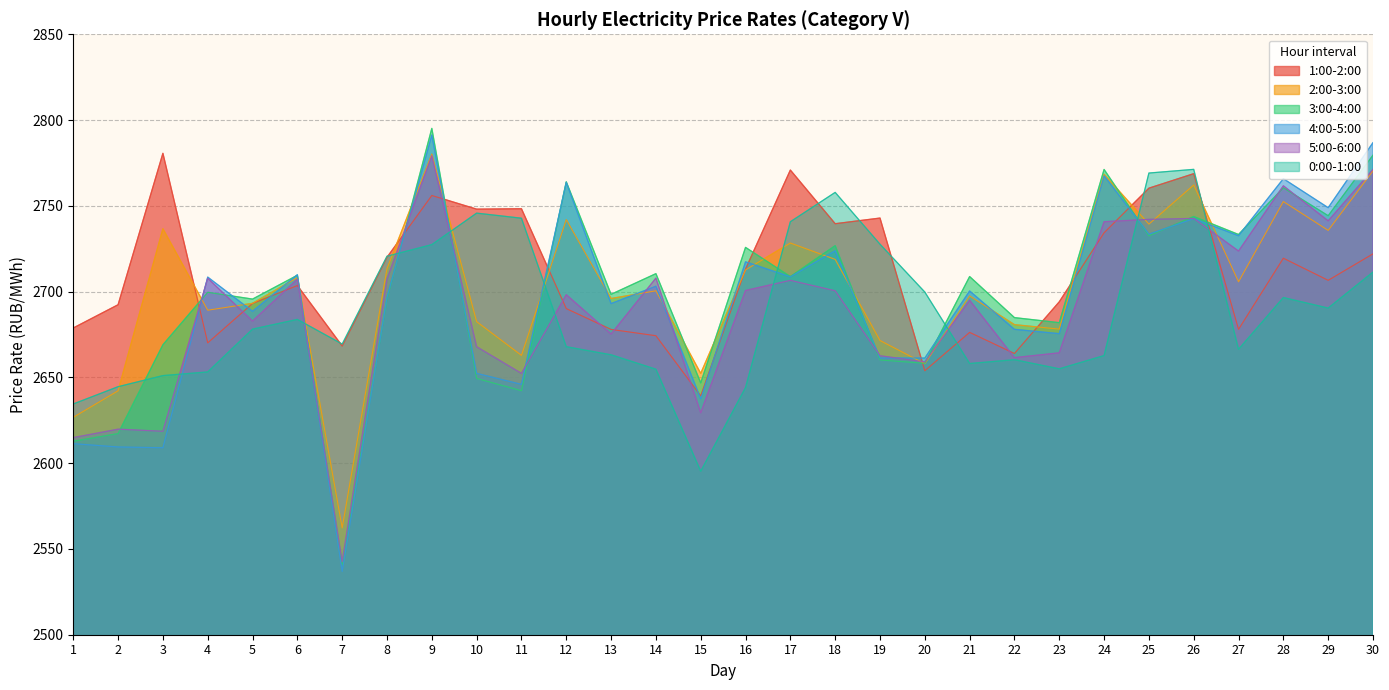

At 29, list the series in order from largest to smallest.

4:00-5:00, 3:00-4:00, 5:00-6:00, 2:00-3:00, 1:00-2:00, 0:00-1:00